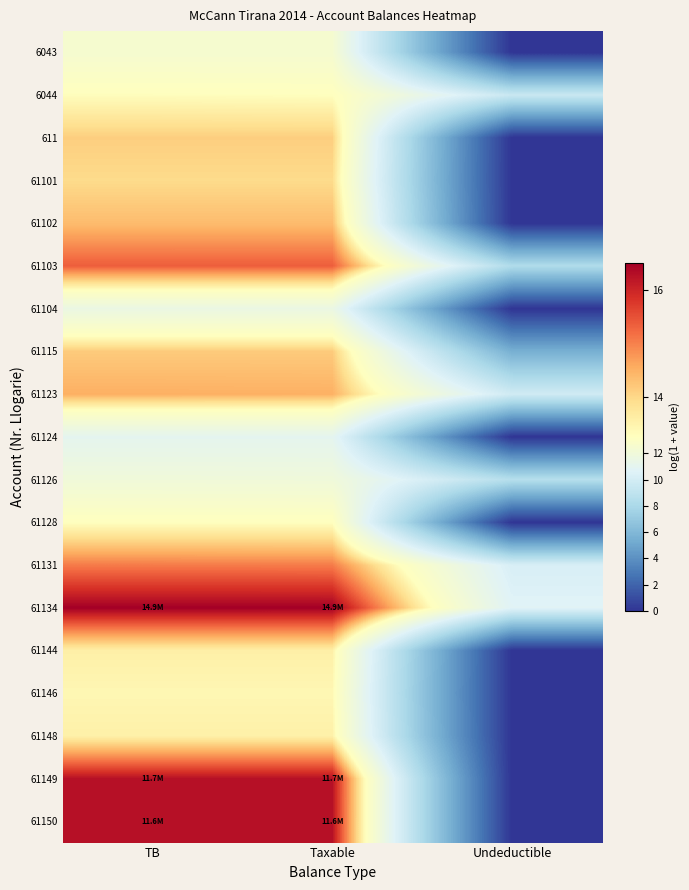

Count the number of categories in the chart.

3